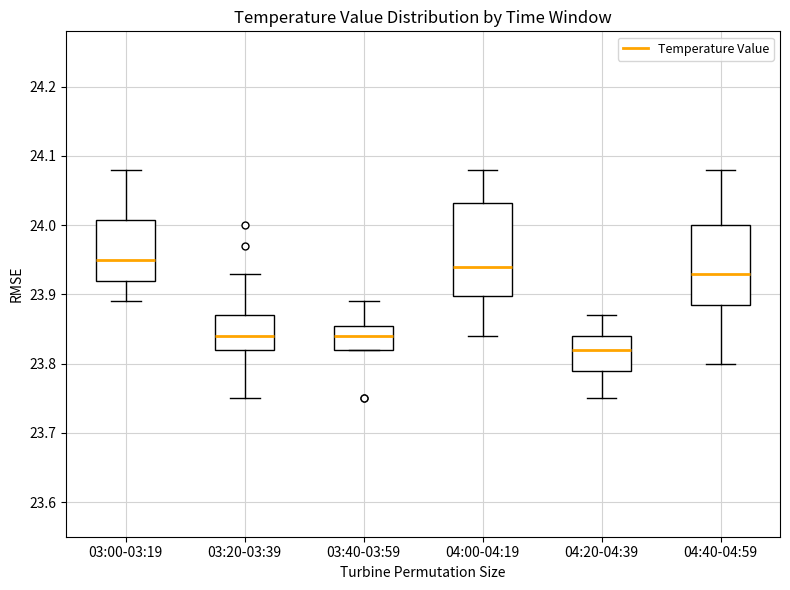

Comparing the boxes themselves (not the whiskers), which one is the tallest?

04:00-04:19